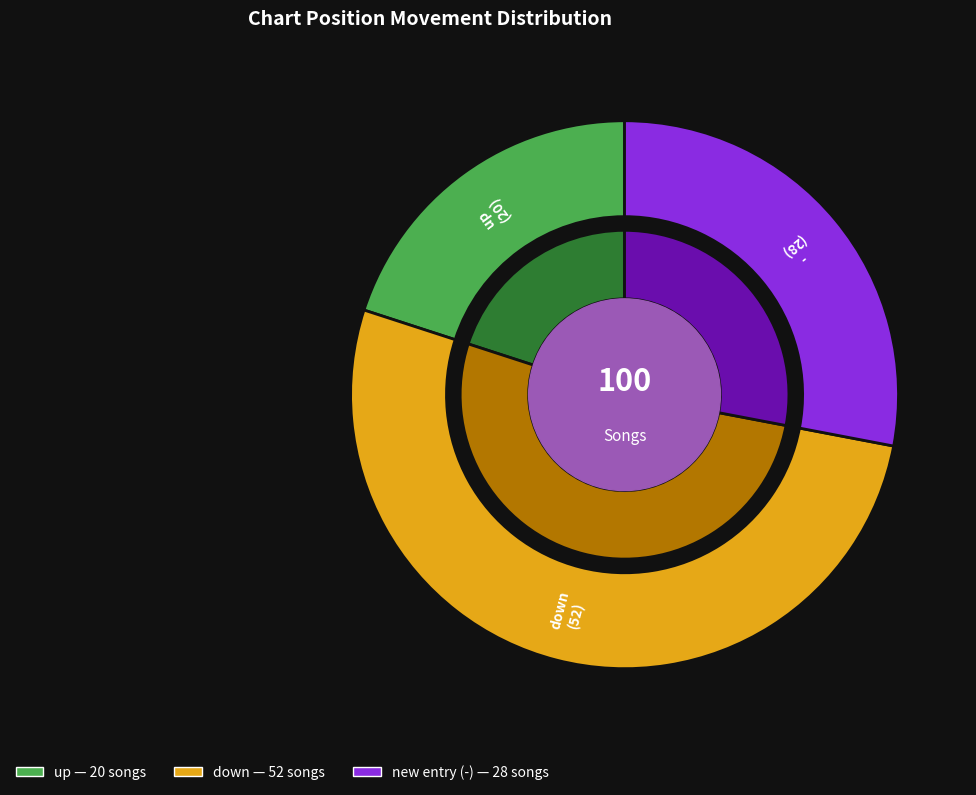

Rank the categories by value from lowest to highest.

up, -, down